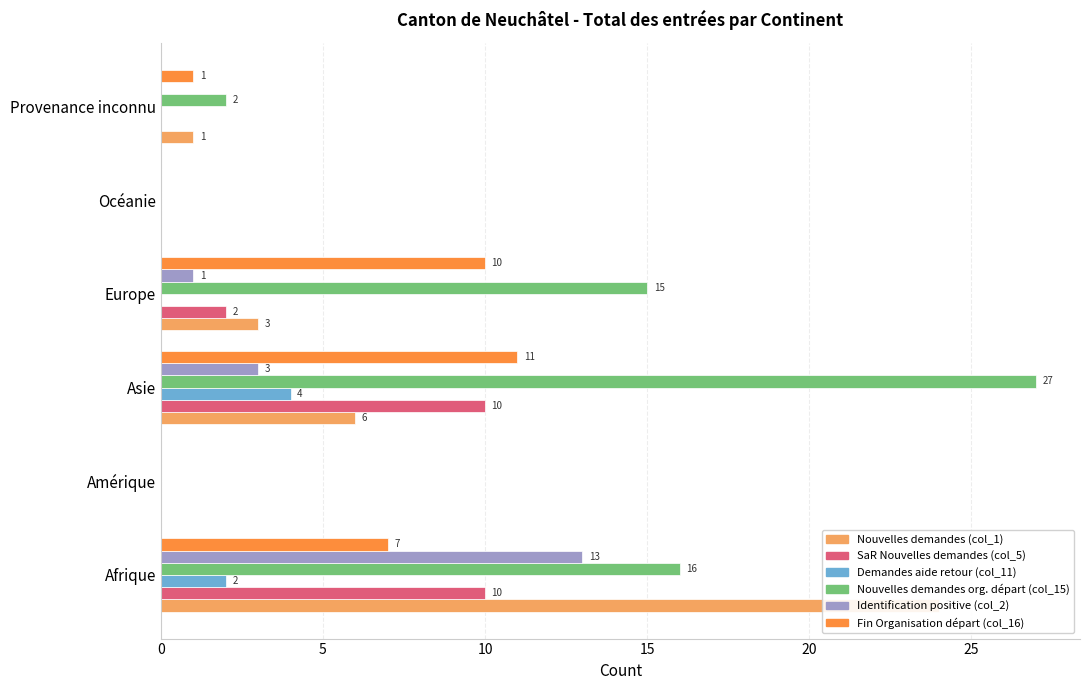

Which series has the largest range (max minus min)?

Nouvelles demandes org. départ (col_15)